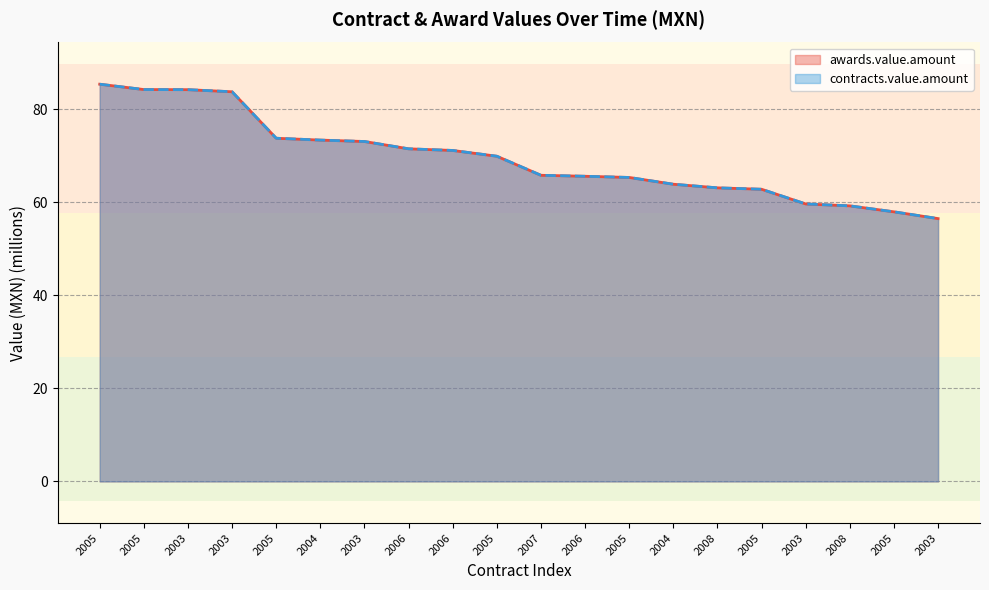

True or false: contracts.value.amount and awards.value.amount intersect in this chart.

False